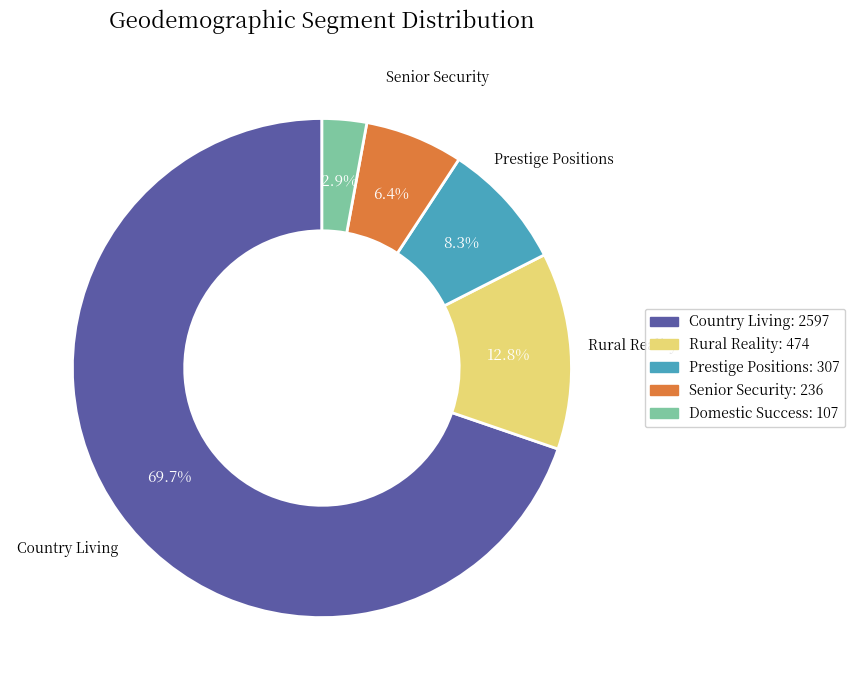

Count the number of slices in the pie.

5